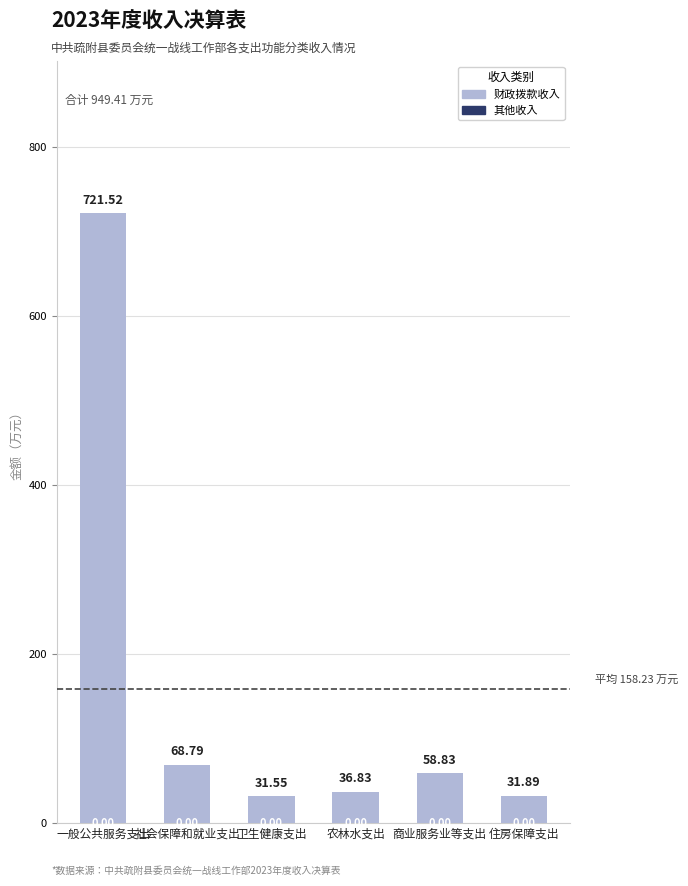

What is the label of the 6th bar from the left?

住房保障支出